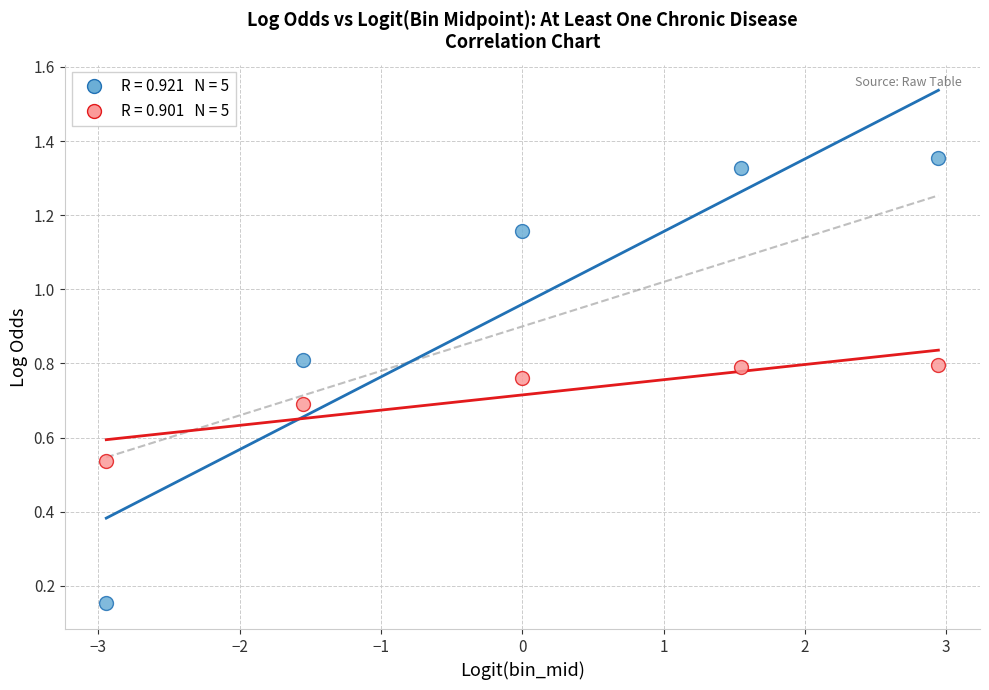

Across all data points, what is the range of X values (max minus min)?

5.9